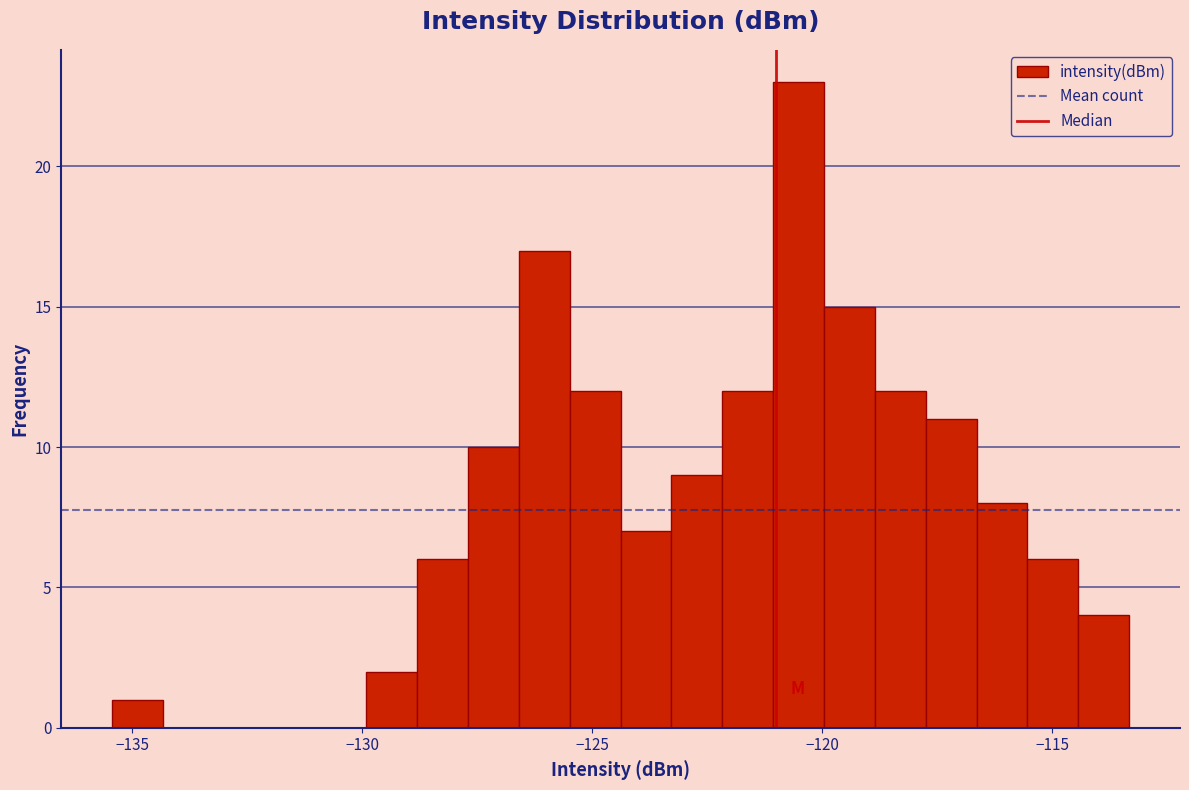

Around what value on the x-axis is the tallest bar? Give the approximate position of its centre, as read against the axis.

-120.5